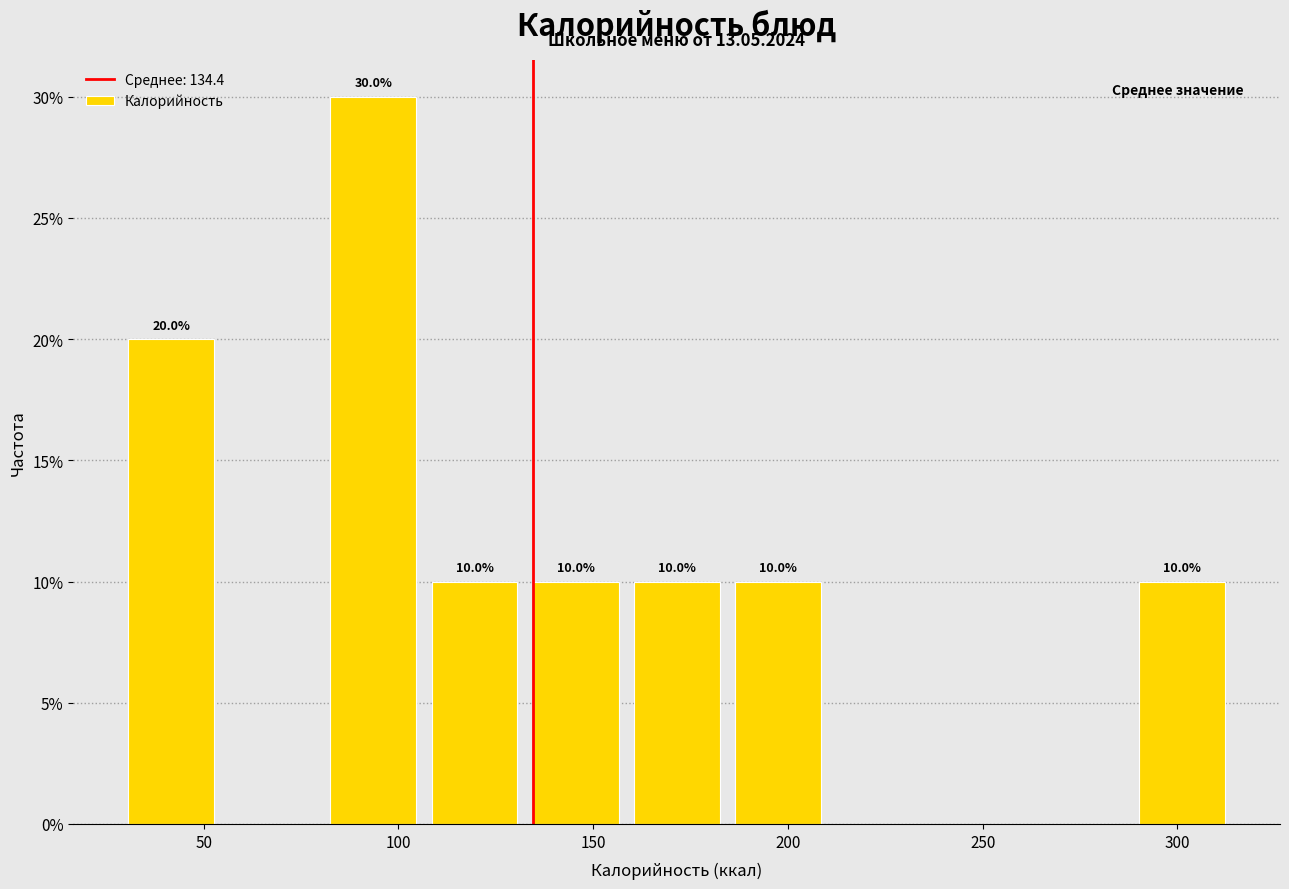

Which range on the x-axis has the tallest bar?

80 to 105